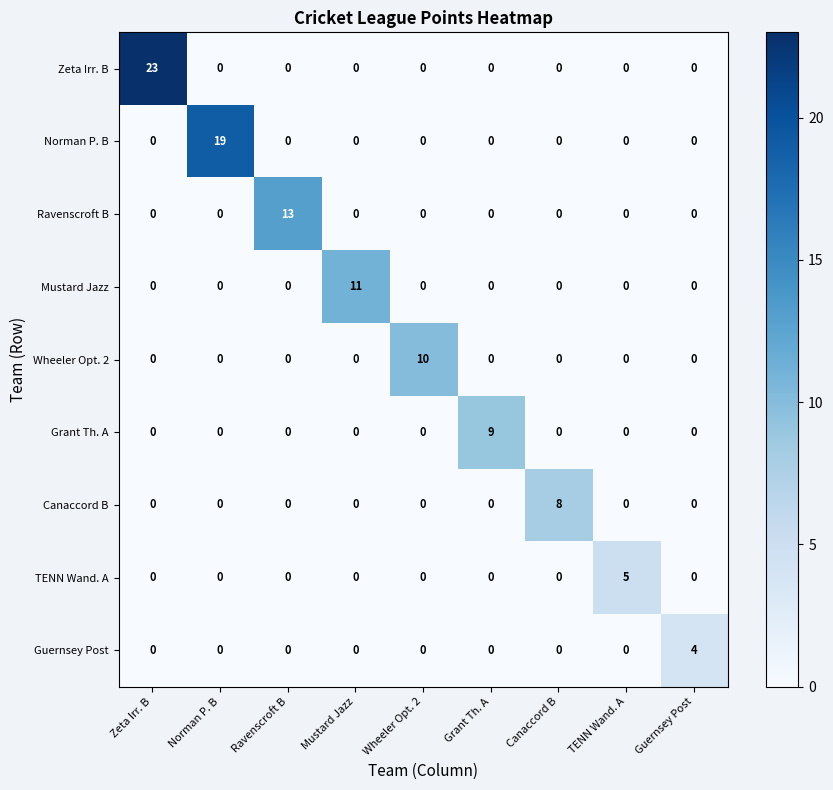

Read the Norman P. B value at Norman P. B, to the nearest 10.

20